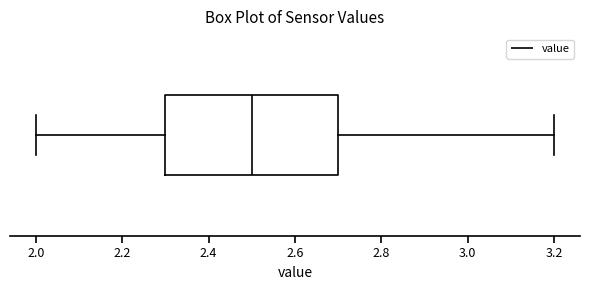

Read this box plot against the x-axis: the position of the median line, the range covered by the box, and the ends of both whiskers. The values are not printed on the chart, so give them approximately, as read against the axis.

median 2.5, box 2.3 to 2.7, whiskers 2.0 to 3.2